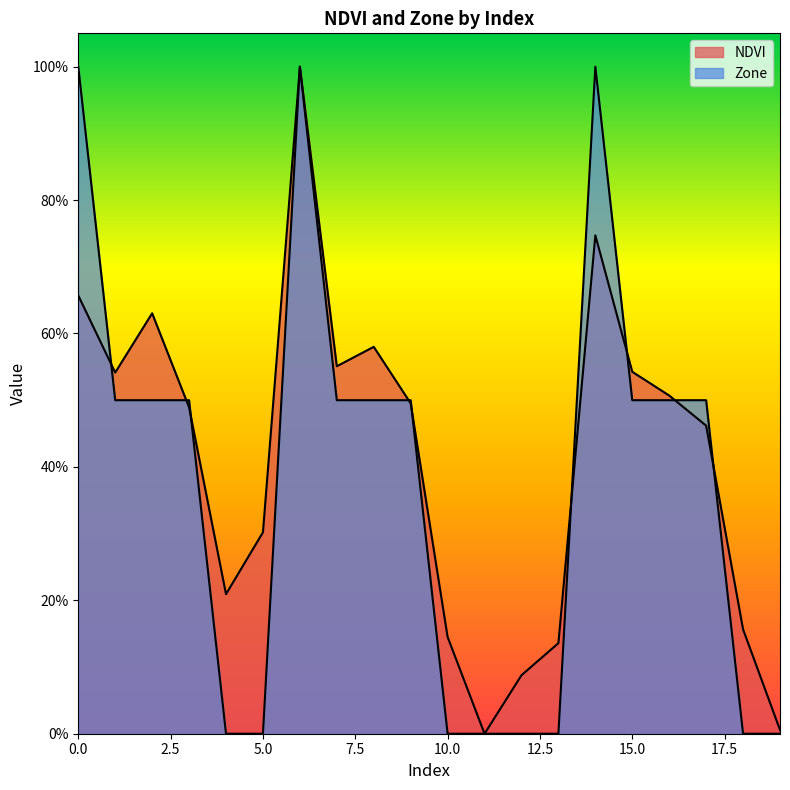

Rank the series at 9 from lowest to highest value.

NDVI, Zone